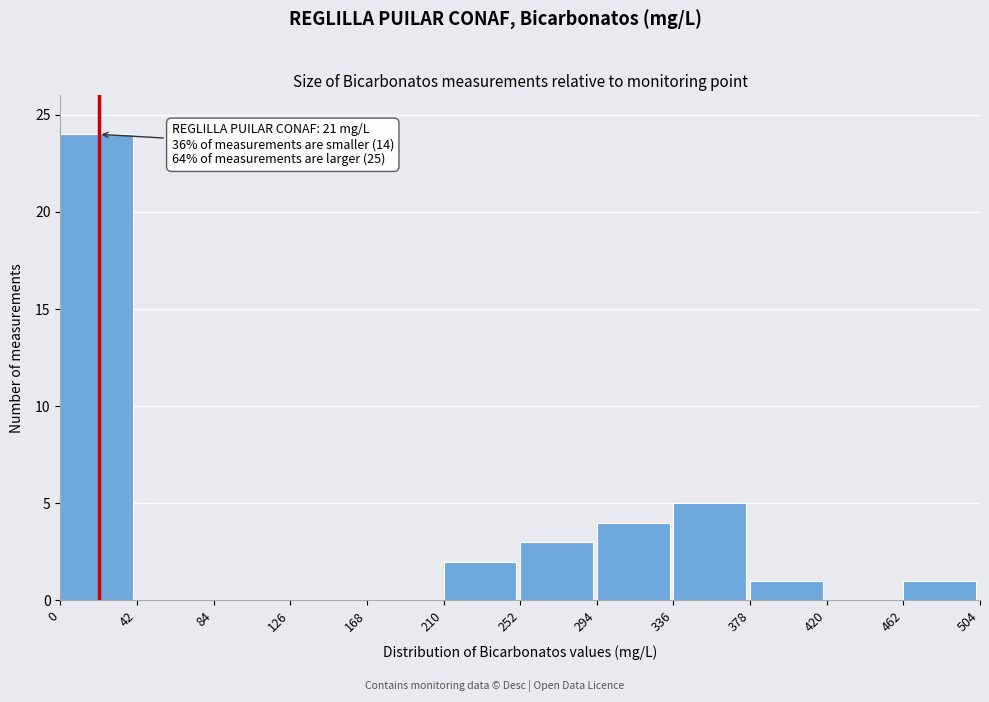

Which range on the x-axis has the tallest bar?

0 to 42